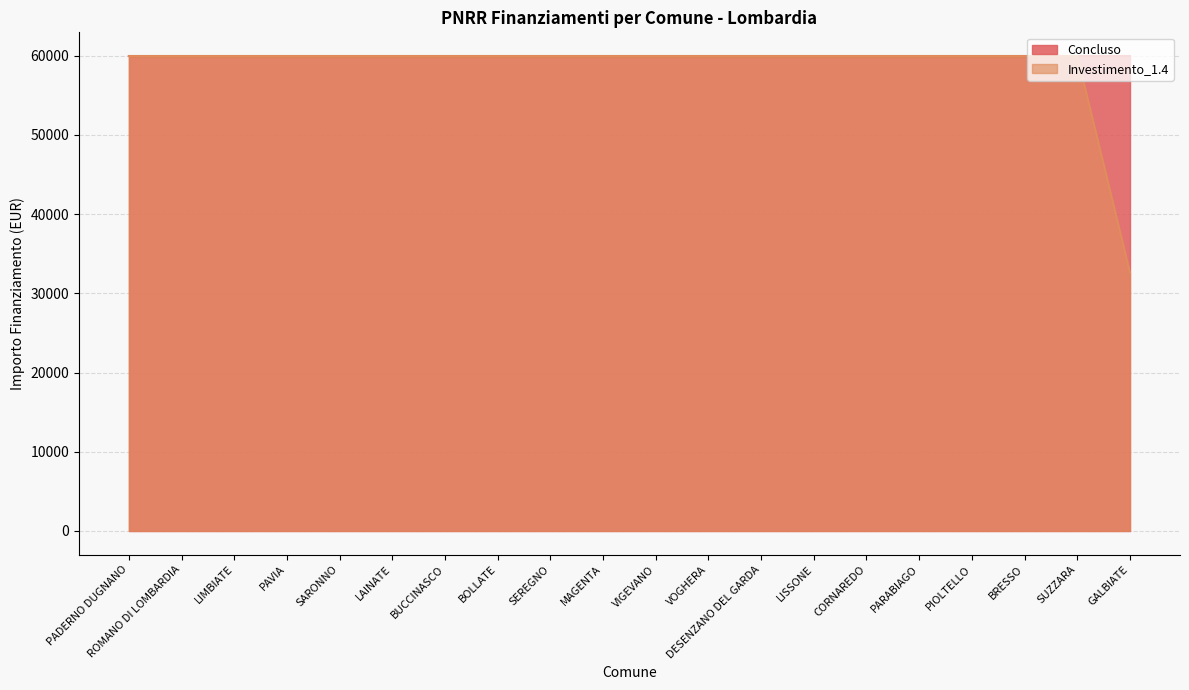

What is the maximum value shown in the chart?

59966